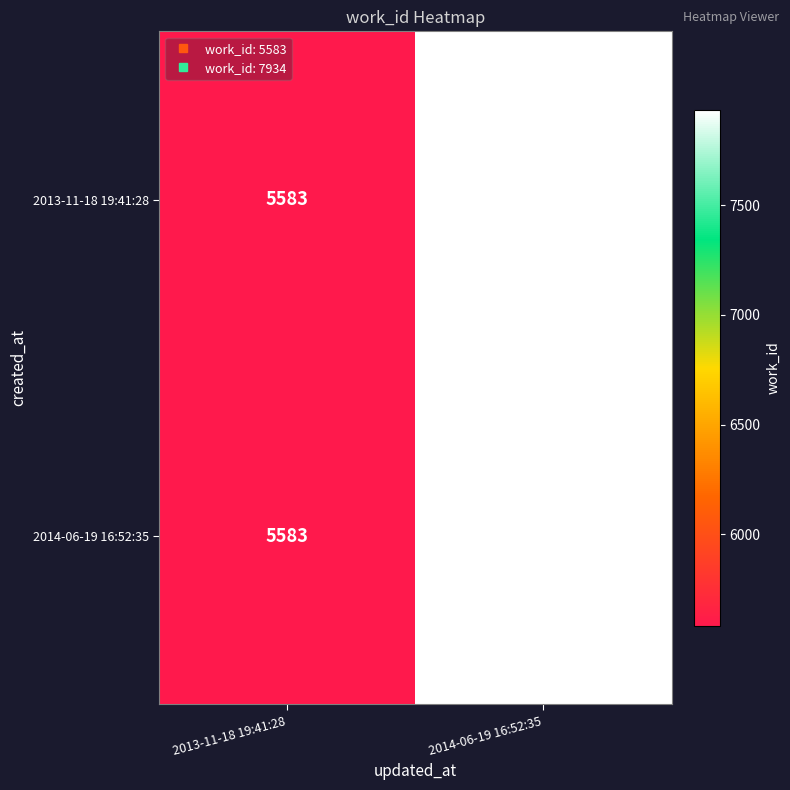

Reading left to right, extract all data points from this chart.

2013-11-18 19:41:28: 2013-11-18 19:41:28=5583	2014-06-19 16:52:35=7934
2014-06-19 16:52:35: 2013-11-18 19:41:28=5583	2014-06-19 16:52:35=7934